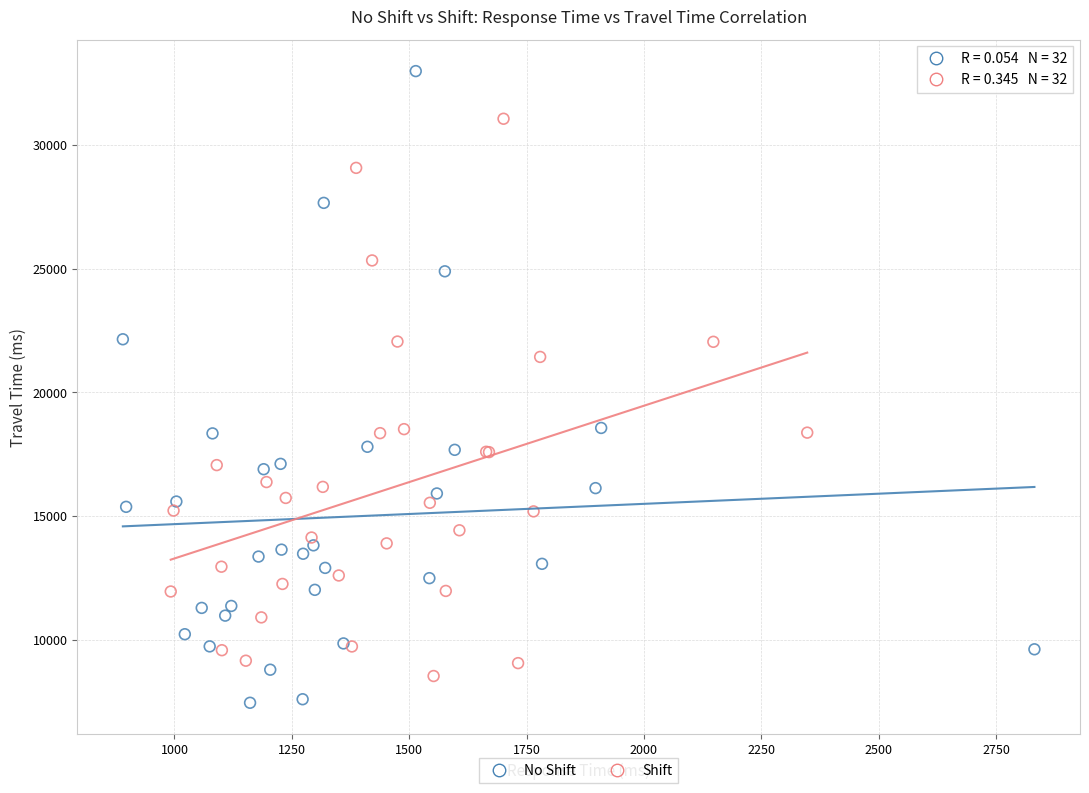

Which series contains the lowest Y value?

No Shift